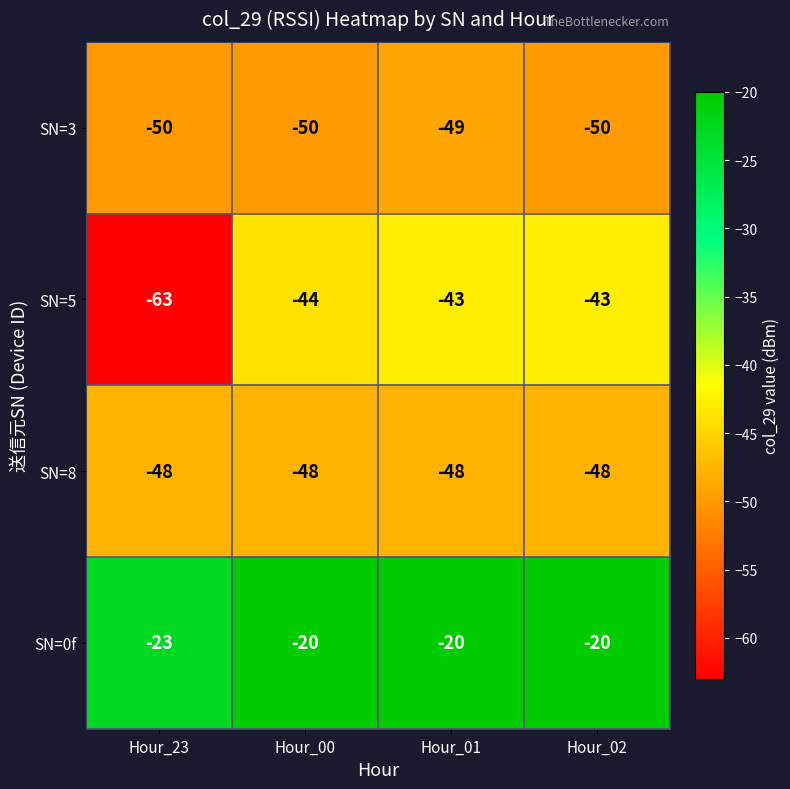

True or false: SN=0f has a value of -23 at Hour_23.

True